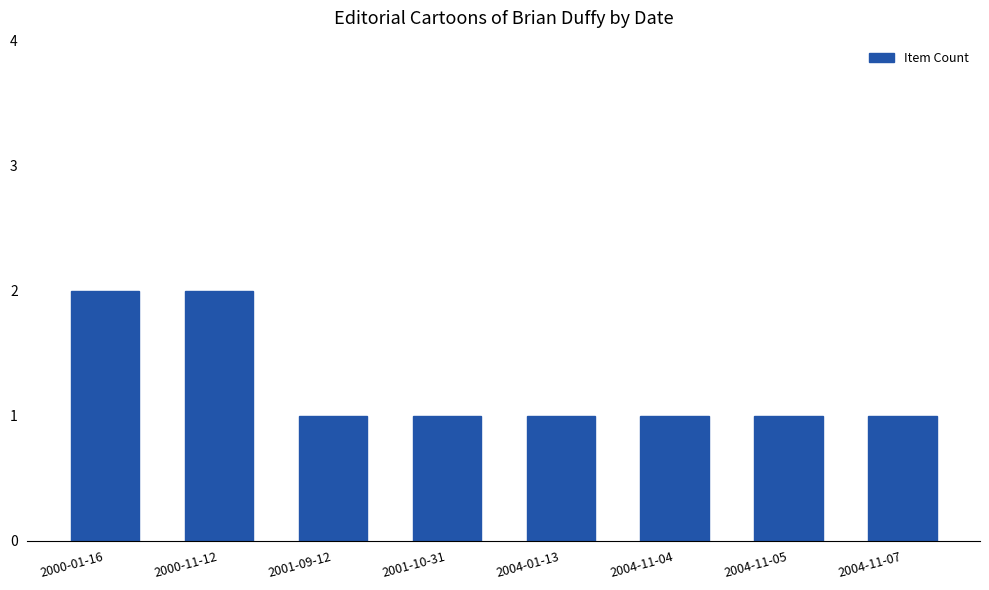

Count the values in the range 1 to 2.

8